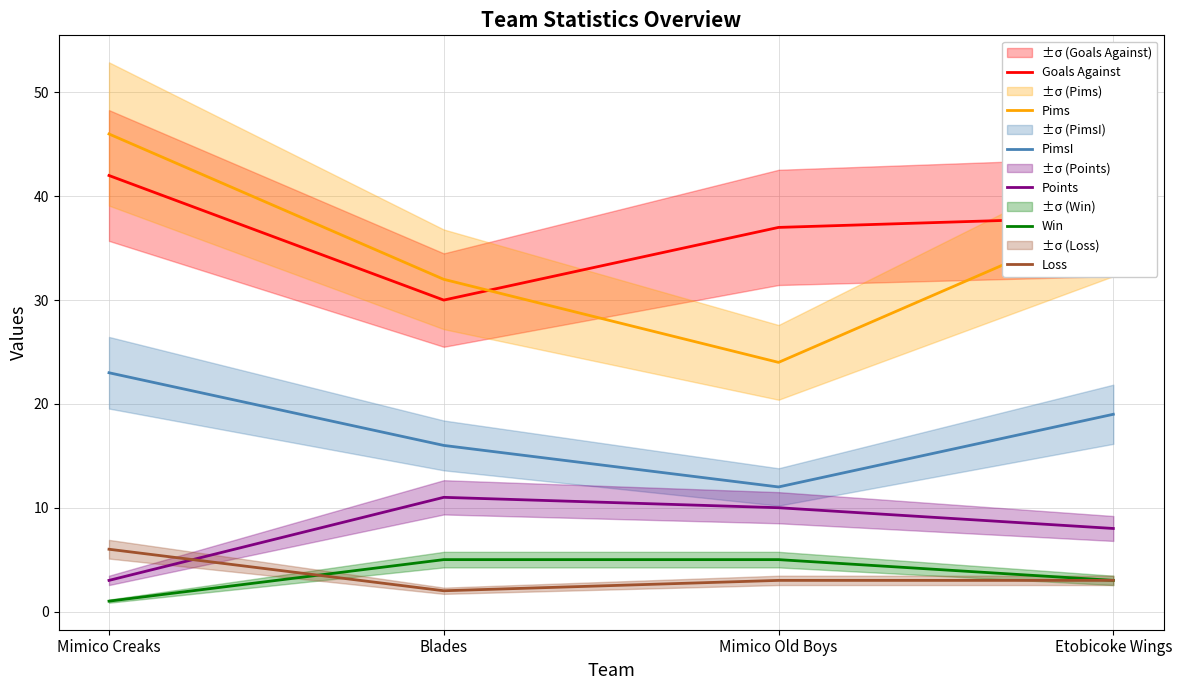

Reading right to left, what are all the values shown in this chart?

Goals Against: 38	37	30	42
Pims: 38	24	32	46
PimsI: 19	12	16	23
Points: 8	10	11	3
Win: 3	5	5	1
Loss: 3	3	2	6